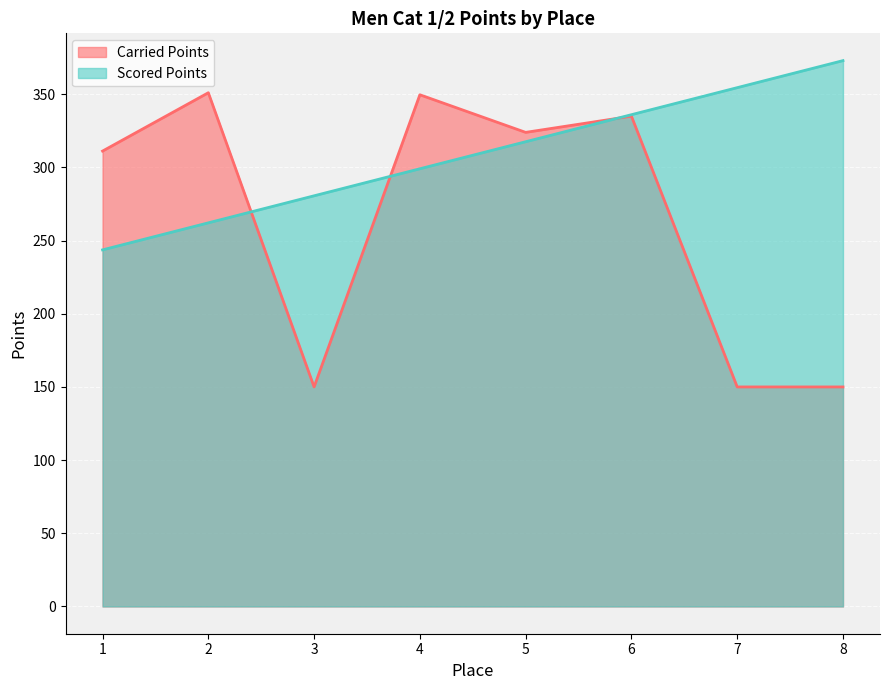

Rank the categories by Scored Points value from highest to lowest.

8, 7, 6, 5, 4, 3, 2, 1